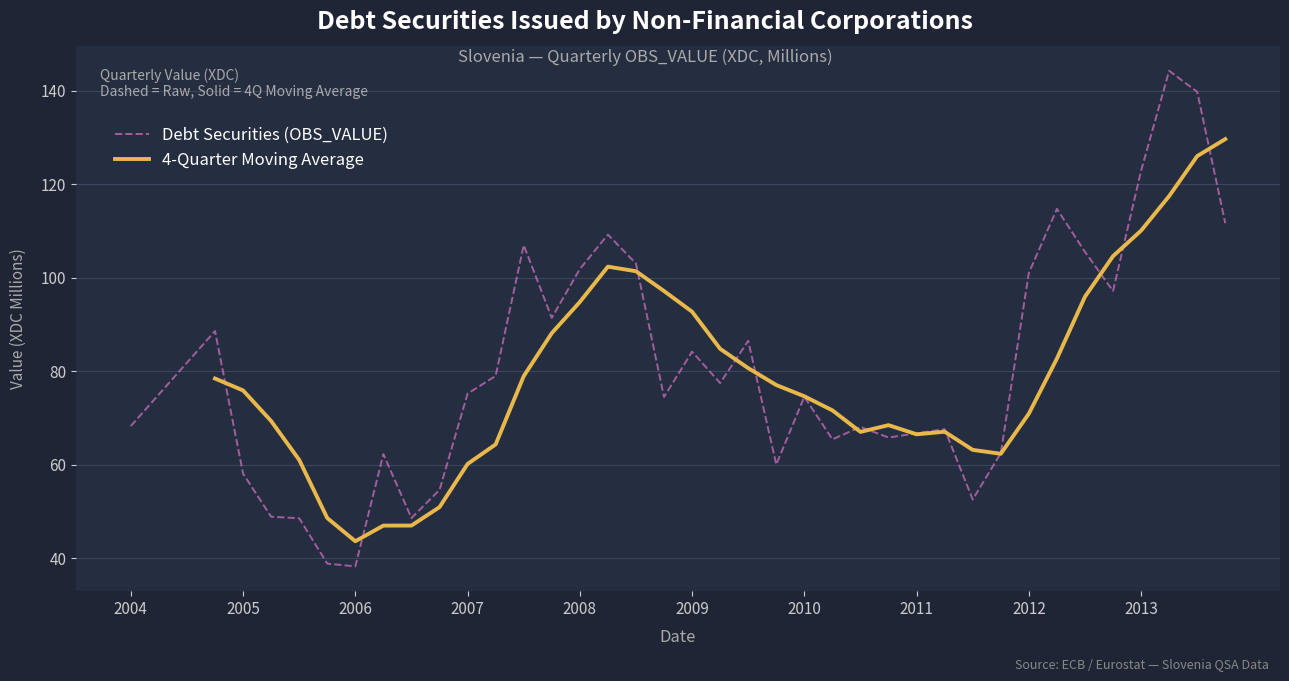

Is it true that Debt Securities (OBS_VALUE) equals 132.1 at 2010?

False